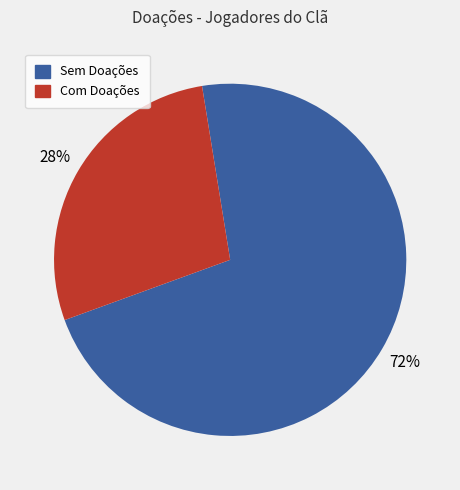

Is there any slice that represents more than half of the pie?

Yes